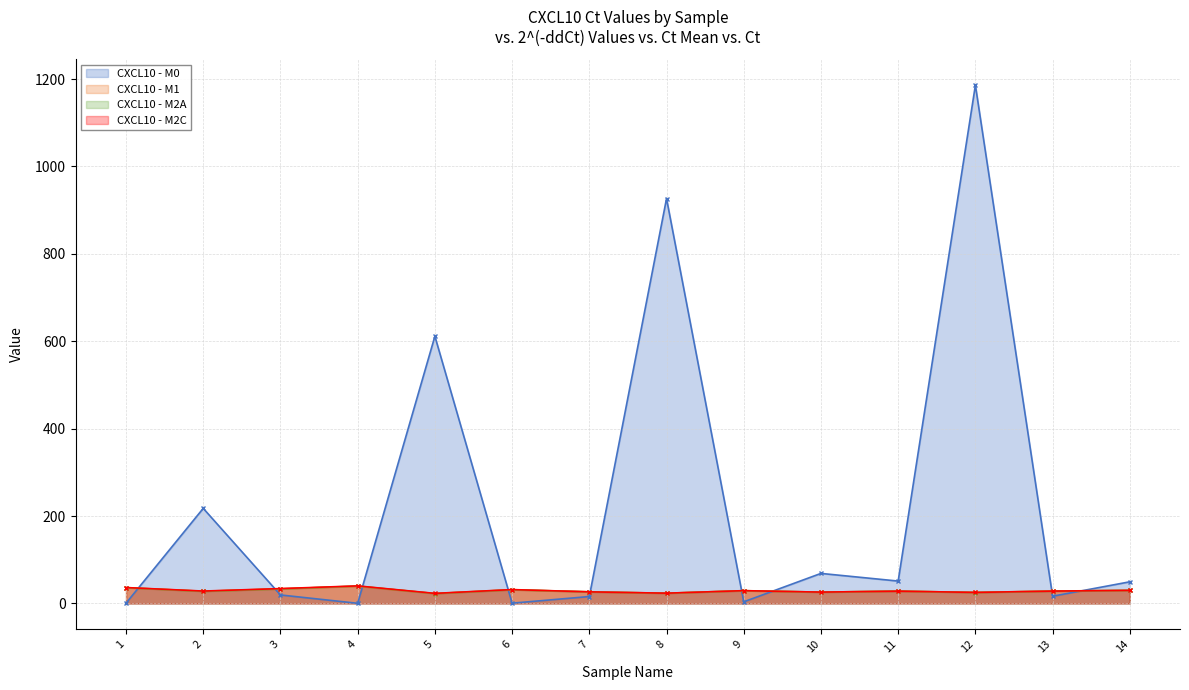

What is the total value across all series at 14?

139.2